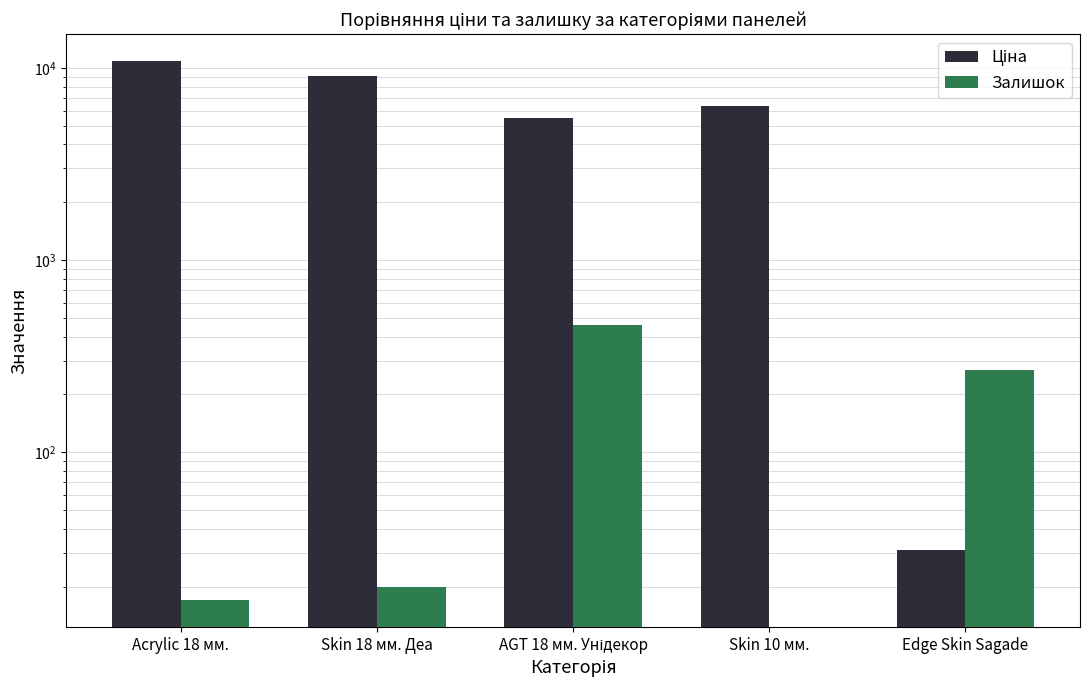

Rank the series by their average value, from lowest to highest.

Залишок, Ціна